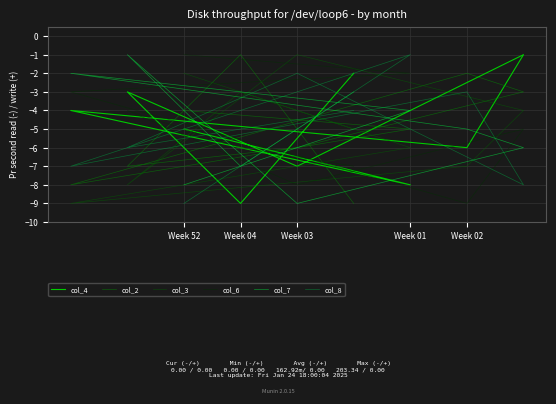

The col_8 series shows -5 at Week 04. True or false?

False